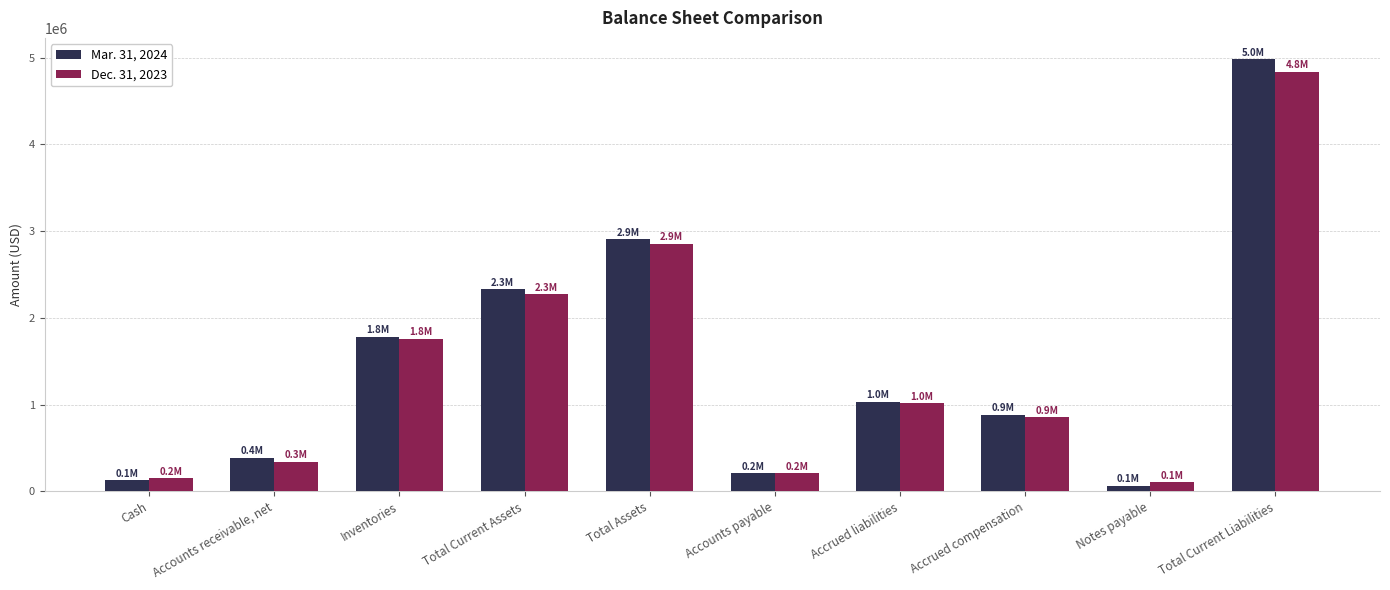

What are all the series names shown in the legend?

Mar. 31, 2024, Dec. 31, 2023